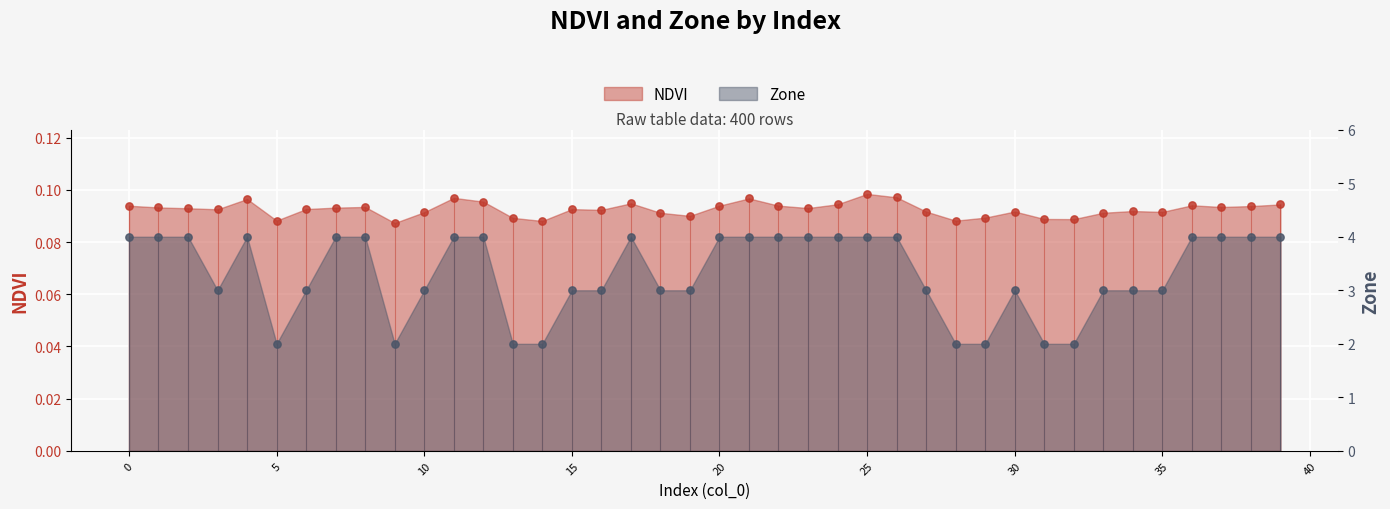

What are all the series names shown in the legend?

NDVI, Zone